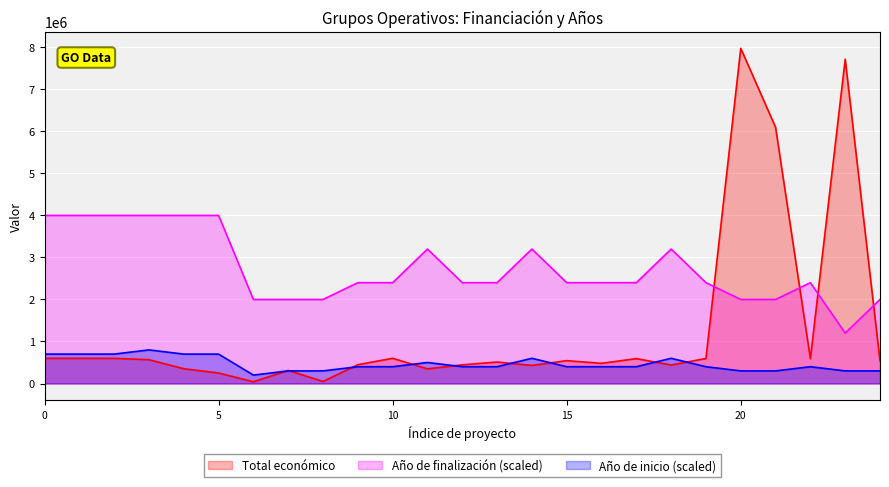

Which label corresponds to the largest value in the chart?

20